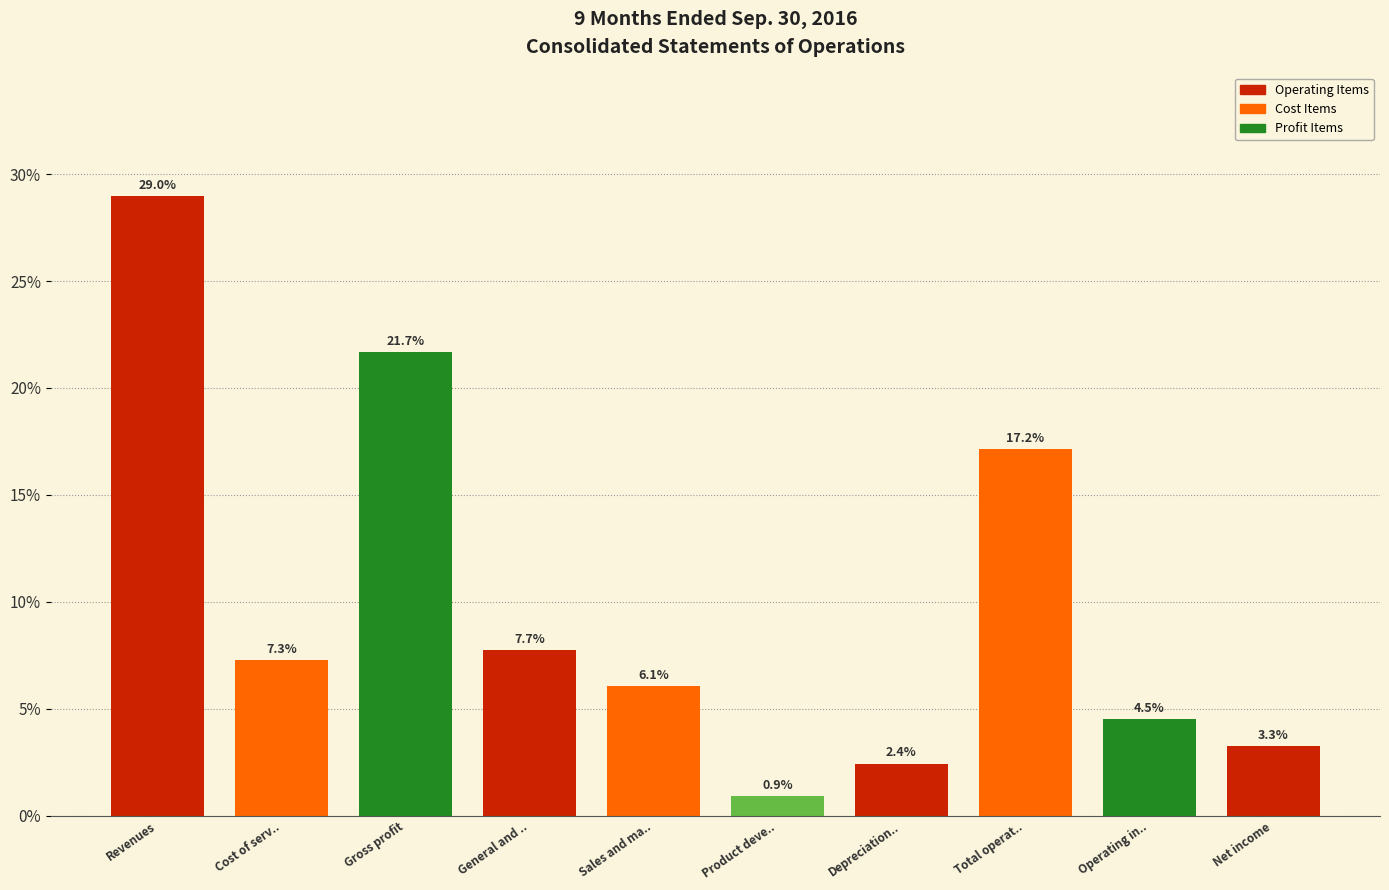

Reading left to right, extract all data points from this chart.

Revenues=29.0	Cost of serv..=7.3	Gross profit=21.7	General and ..=7.7	Sales and ma..=6.1	Product deve..=0.9	Depreciation..=2.4	Total operat..=17.2	Operating in..=4.5	Net income=3.3